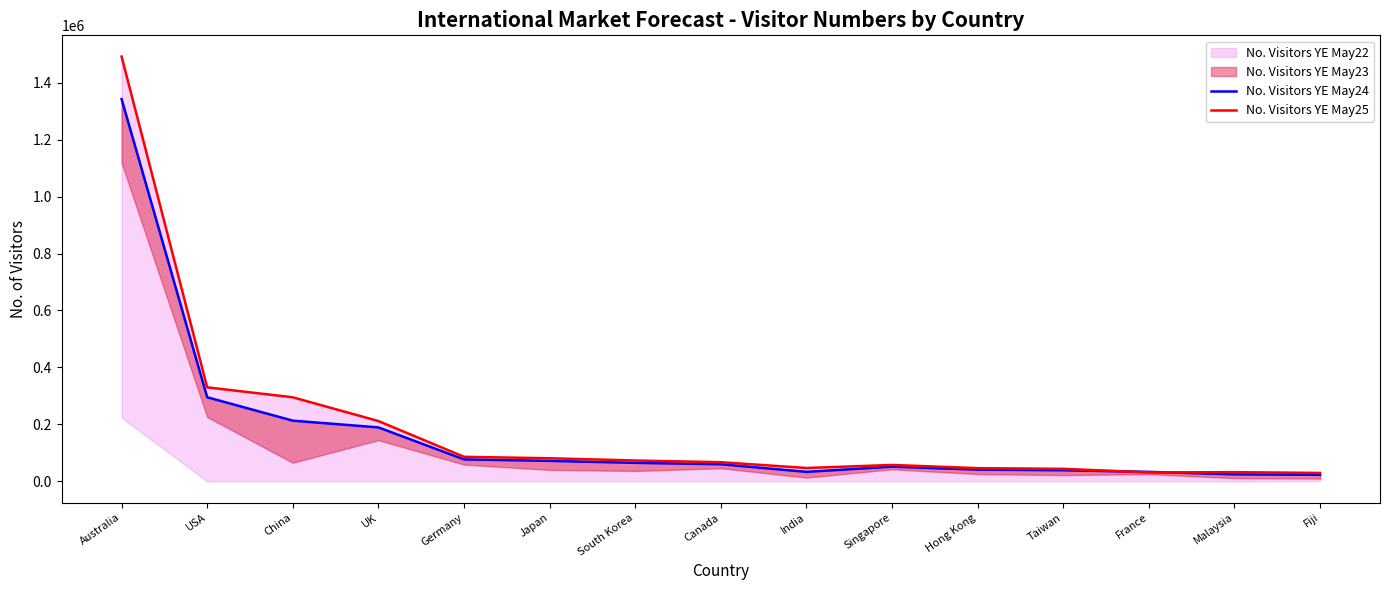

Where do No. Visitors YE May24 and No. Visitors YE May25 first cross each other?

Taiwan and France